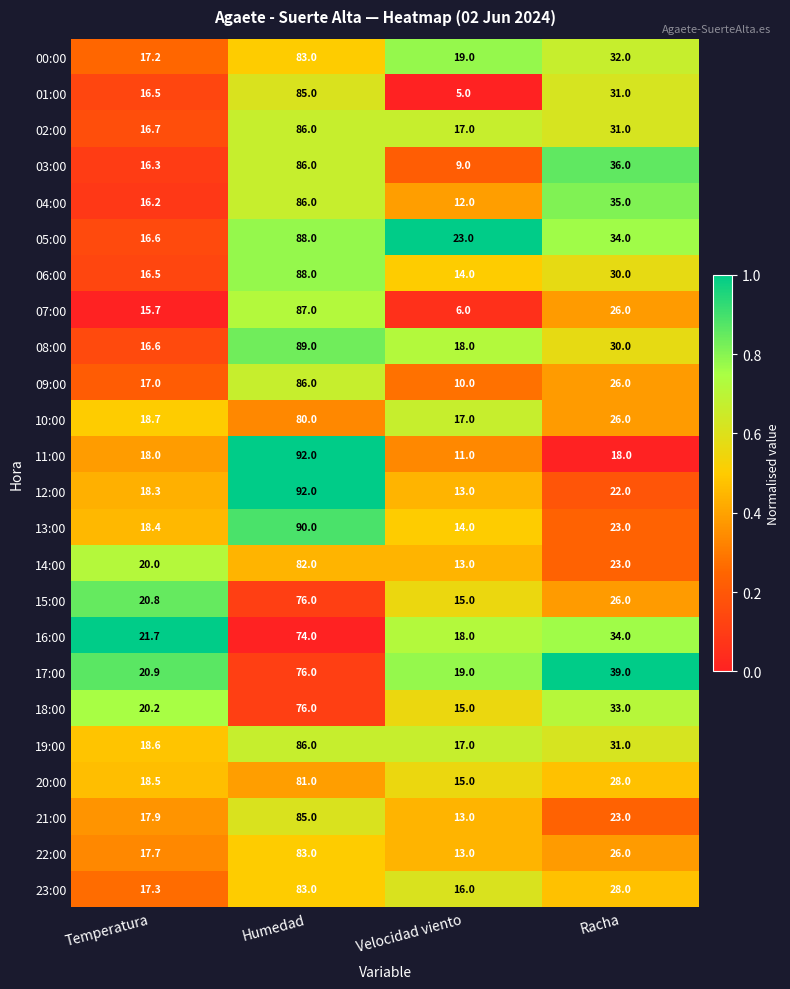

What is the maximum value shown in the chart?

92.0